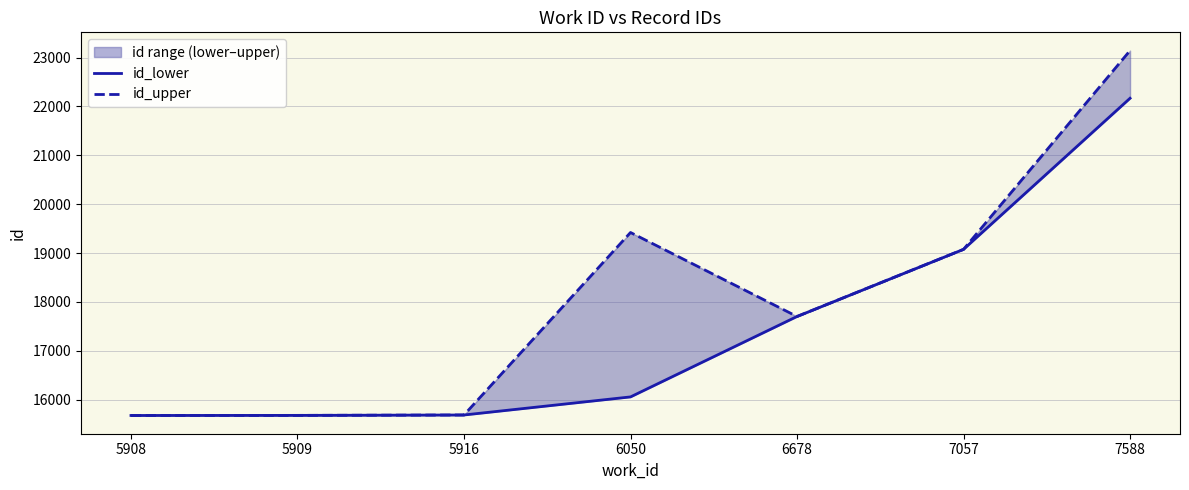

At how many categories does at least one series exceed 22054?

1